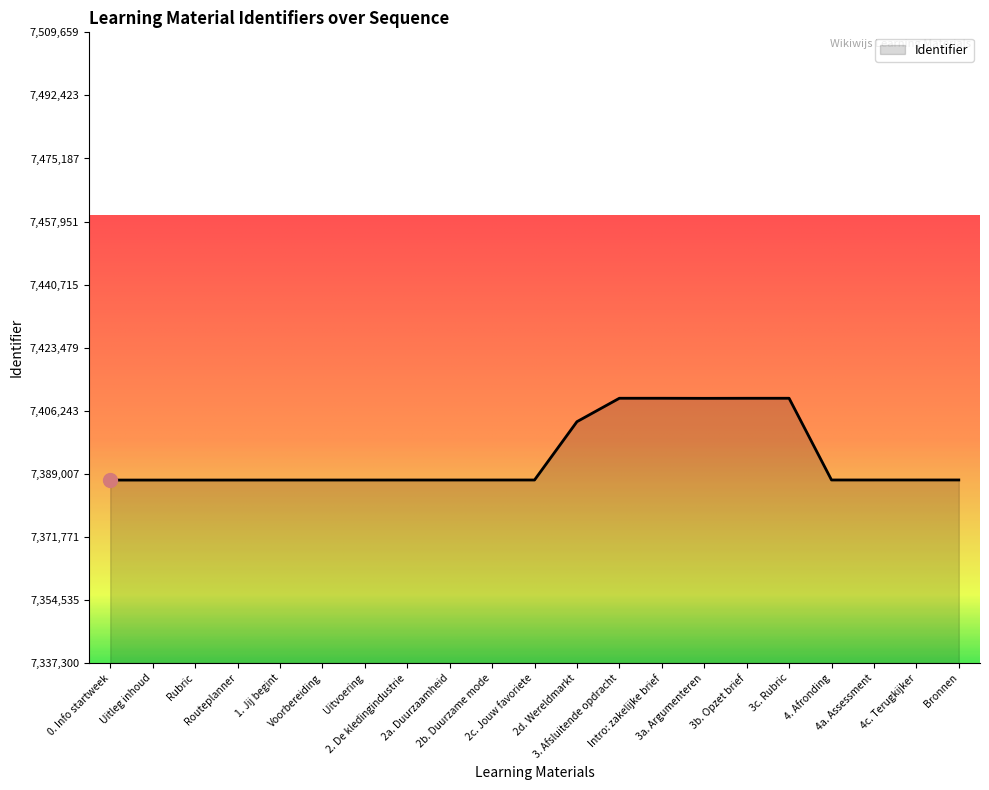

What is the minimum value shown in the chart?

7387300